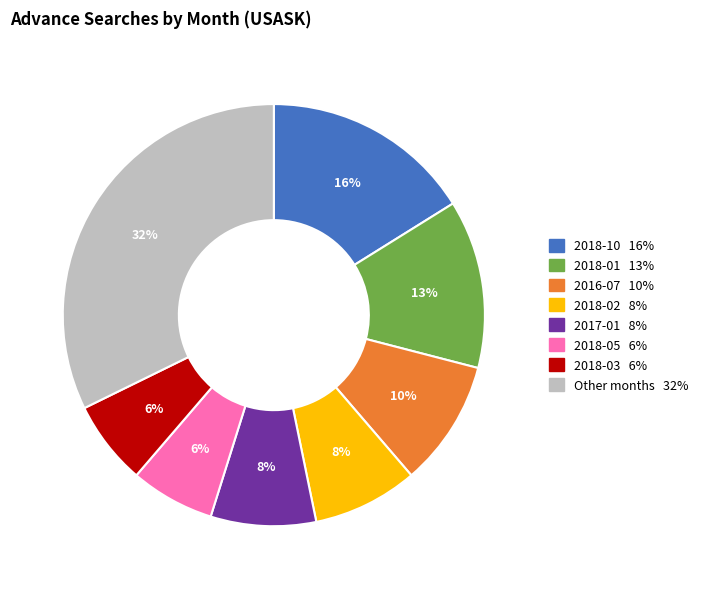

Is there any slice that represents more than half of the pie?

No